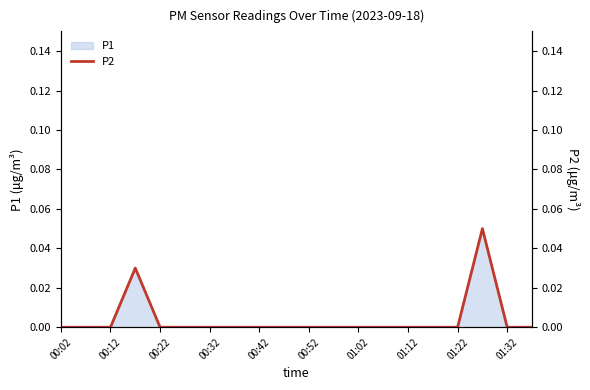

Is it true that P1 equals 0.0 at 00:52?

True